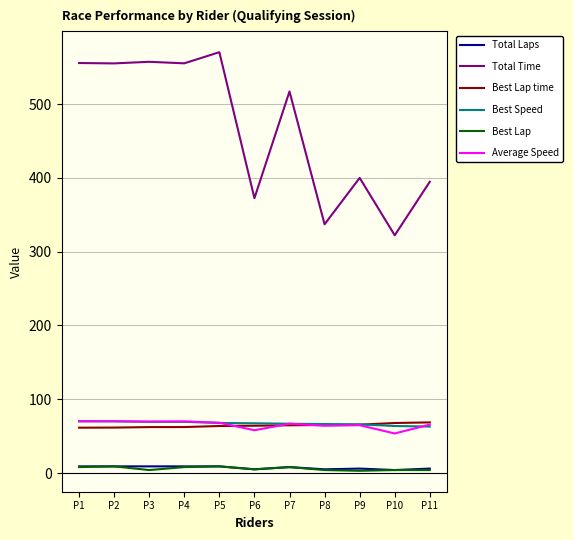

True or false: Best Lap time and Total Time cross at least once.

False